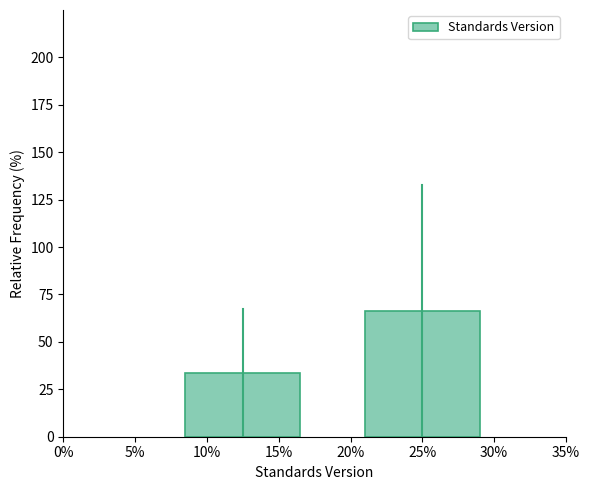

Reading left to right, transcribe all the data shown in this chart.

10%=33.7	25%=66.3